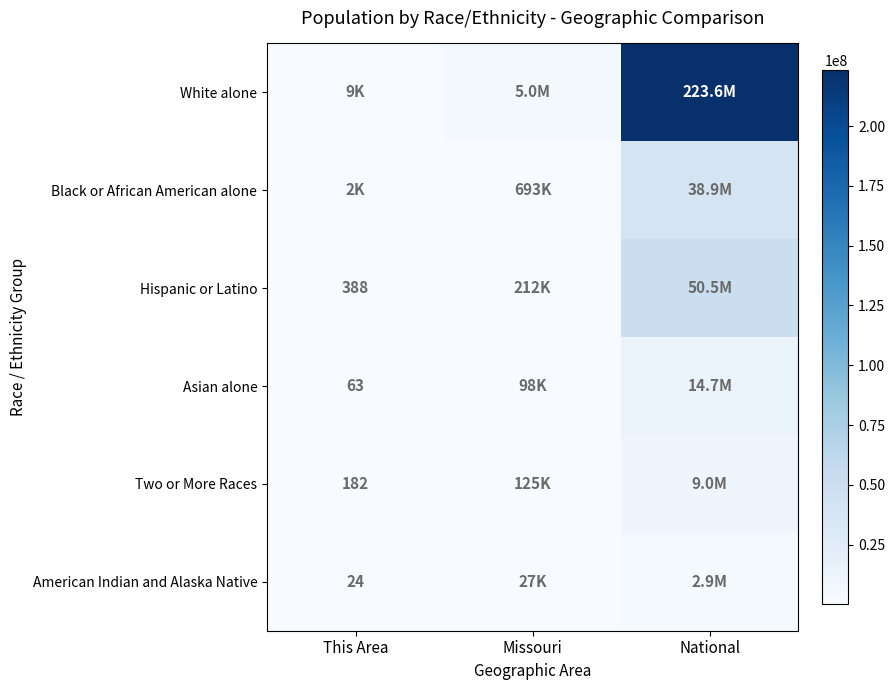

True or false: Two or More Races has a value of 182 at This Area.

True